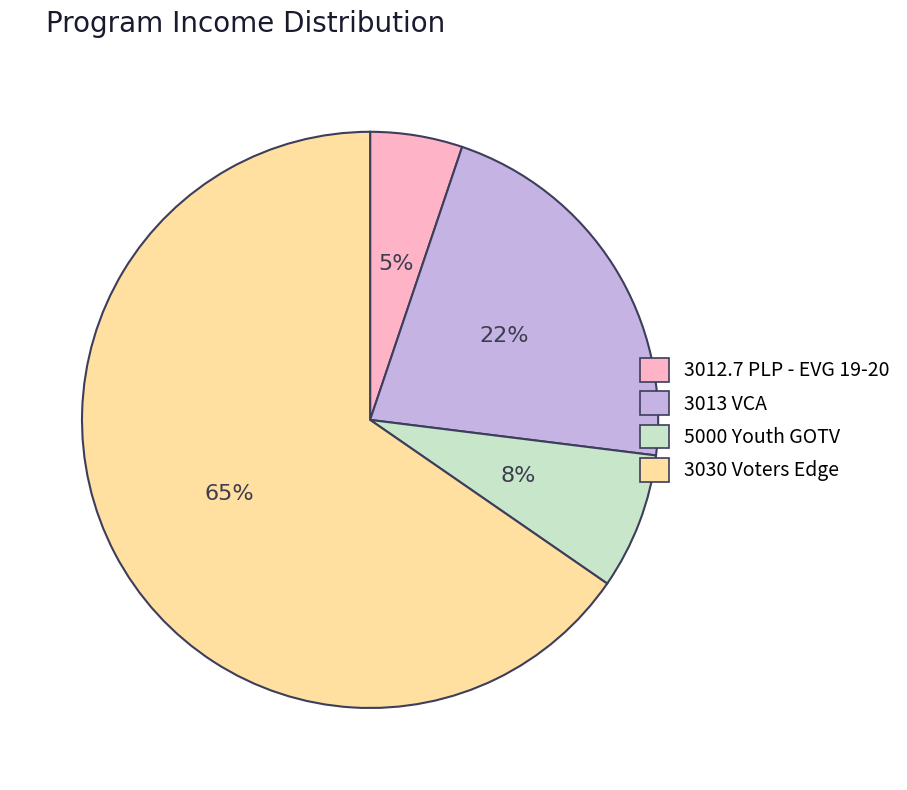

What is the majority slice?

3030 Voters Edge